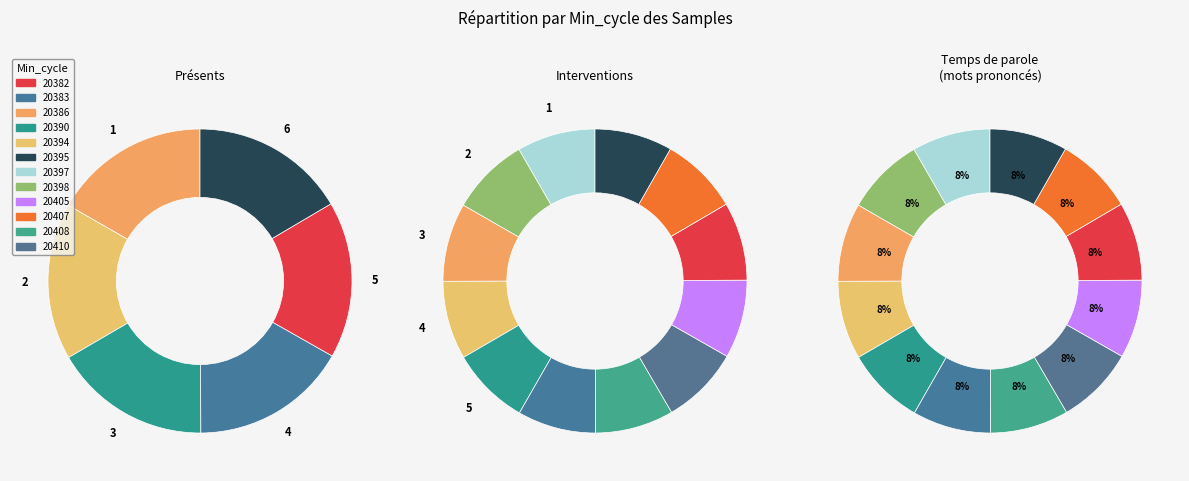

Which slice is the largest?

20397